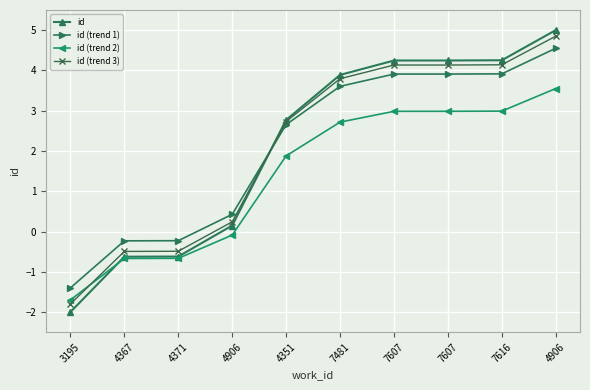

Reading left to right, what are all the values shown in this chart?

id: -2.0	-0.6	-0.6	0.1	2.8	3.9	4.2	4.2	4.3	5.0
id (trend 1): -1.4	-0.2	-0.2	0.4	2.7	3.6	3.9	3.9	3.9	4.5
id (trend 2): -1.7	-0.7	-0.7	-0.1	1.9	2.7	3.0	3.0	3.0	3.5
id (trend 3): -1.8	-0.5	-0.5	0.2	2.7	3.8	4.1	4.1	4.1	4.8